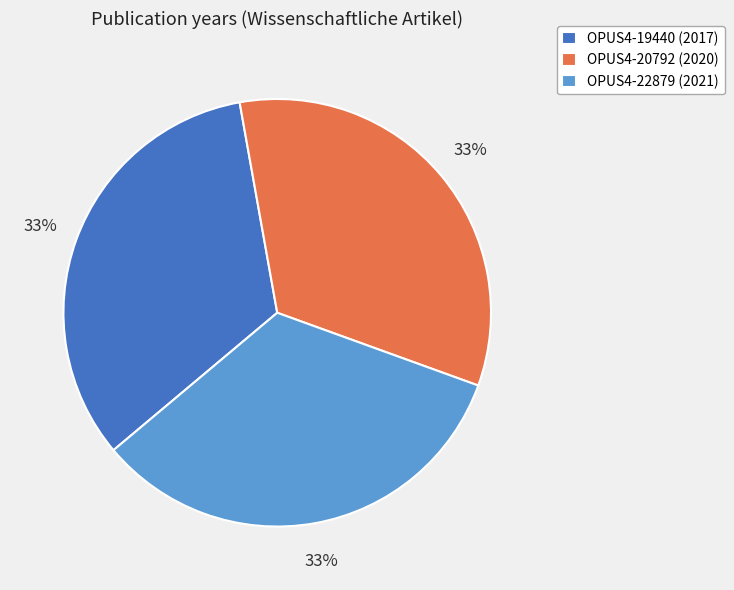

To the nearest percent, what is the combined percentage of OPUS4-19440 and OPUS4-20792?

67%